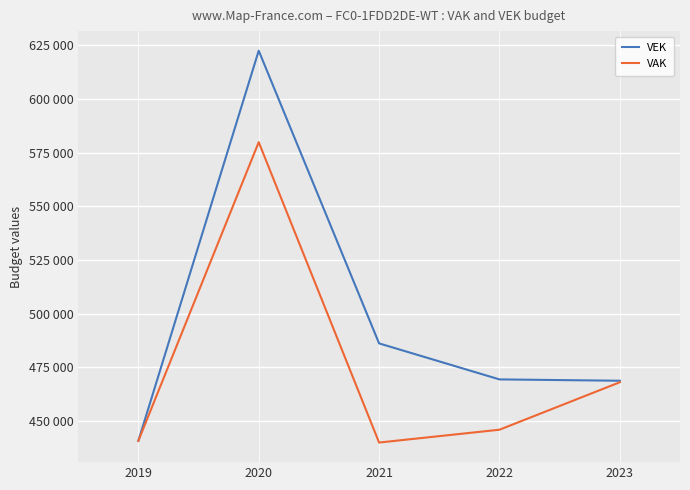

True or false: VAK and VEK cross at least once.

False